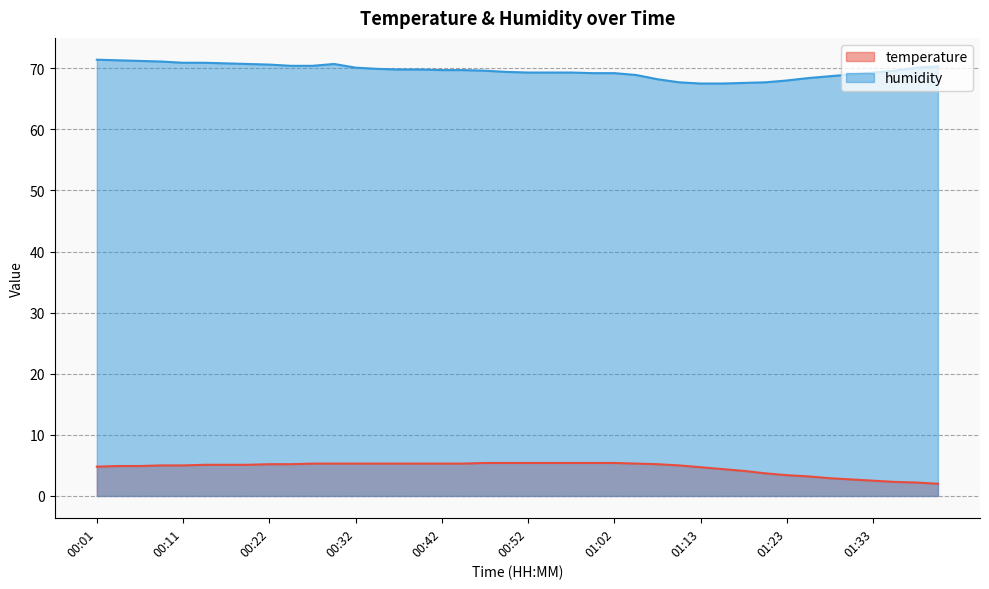

Reading right to left, transcribe all the data shown in this chart.

temperature: 01:41=2.0	01:38=2.2	01:35=2.3	01:33=2.5	01:30=2.7	01:28=2.9	01:25=3.2	01:23=3.4	01:20=3.7	01:18=4.1	01:15=4.4	01:13=4.7	01:10=5.0	01:07=5.2	01:05=5.3	01:02=5.4	01:00=5.4	00:57=5.4	00:55=5.4	00:52=5.4	00:50=5.4	00:47=5.4	00:44=5.3	00:42=5.3	00:39=5.3	00:37=5.3	00:34=5.3	00:32=5.3	00:29=5.3	00:27=5.3	00:24=5.2	00:22=5.2	00:19=5.1	00:16=5.1	00:14=5.1	00:11=5.0	00:09=5.0	00:06=4.9	00:04=4.9	00:01=4.8
humidity: 01:41=70.3	01:38=70.1	01:35=69.6	01:33=69.3	01:30=69.0	01:28=68.7	01:25=68.4	01:23=68.0	01:20=67.7	01:18=67.6	01:15=67.5	01:13=67.5	01:10=67.7	01:07=68.2	01:05=68.9	01:02=69.2	01:00=69.2	00:57=69.3	00:55=69.3	00:52=69.3	00:50=69.4	00:47=69.6	00:44=69.7	00:42=69.7	00:39=69.8	00:37=69.8	00:34=69.9	00:32=70.1	00:29=70.7	00:27=70.4	00:24=70.4	00:22=70.6	00:19=70.7	00:16=70.8	00:14=70.9	00:11=70.9	00:09=71.1	00:06=71.2	00:04=71.3	00:01=71.4